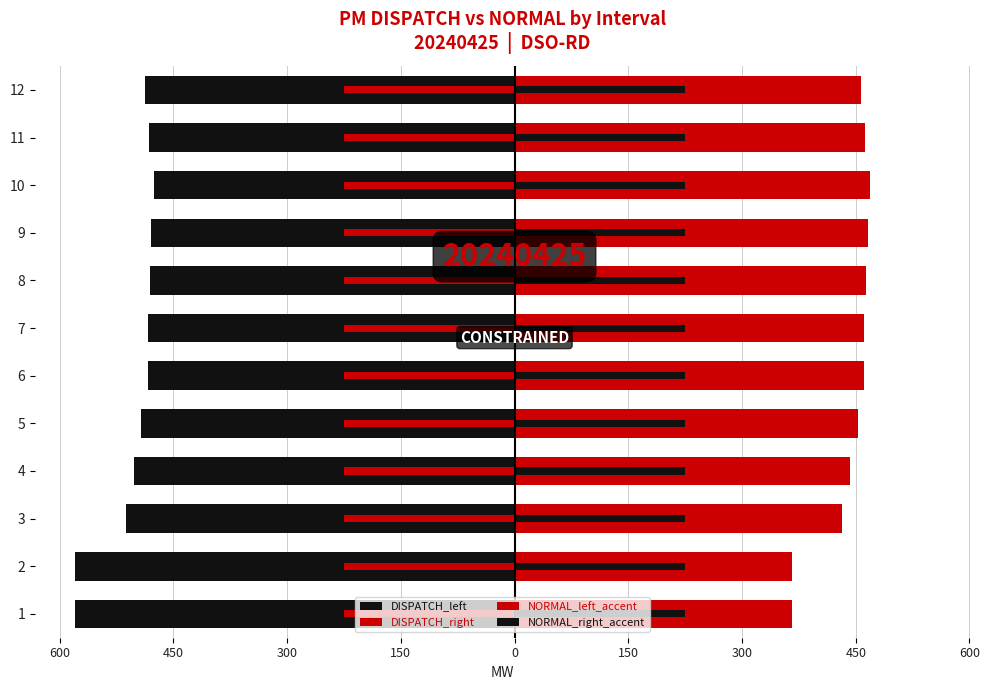

True or false: NORMAL_left_accent has a value of 0.3 at 600.

False